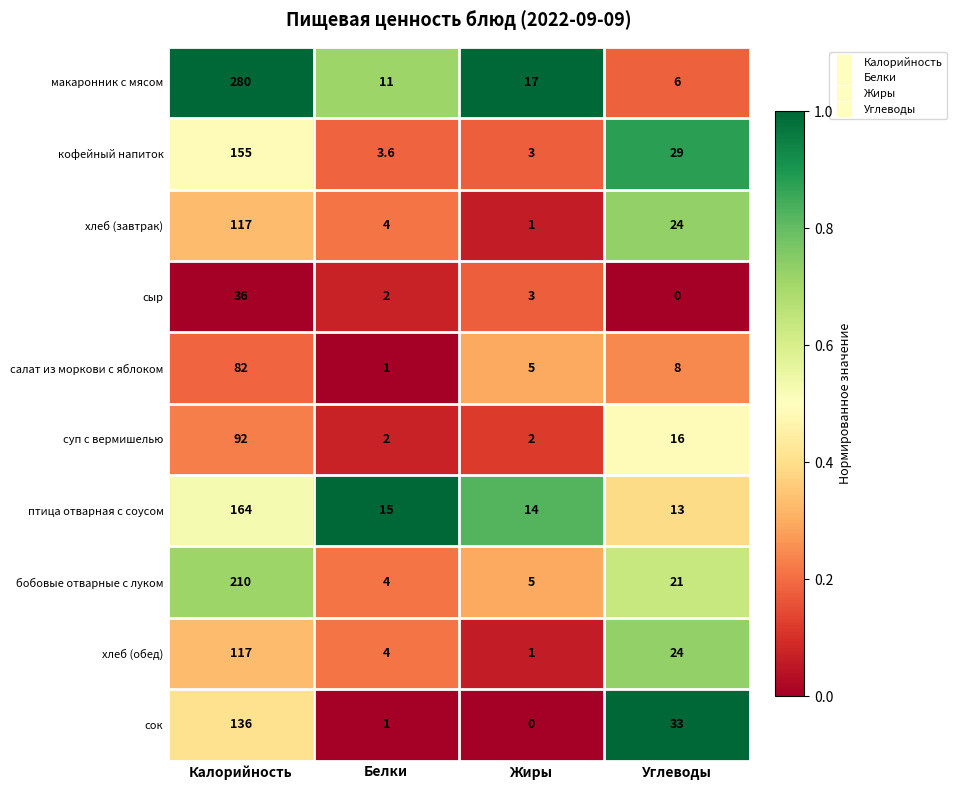

What value does the салат из моркови с яблоком series have at Белки?

1.0